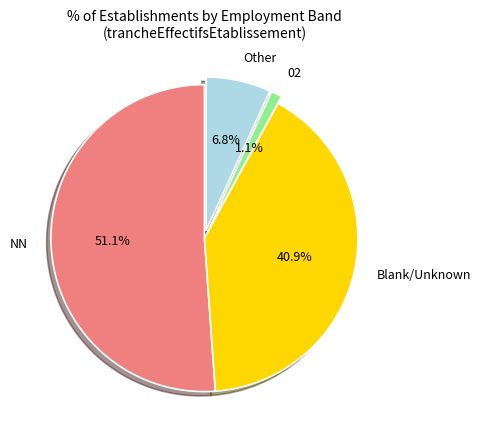

Rank the categories by value from lowest to highest.

02, Other, Blank/Unknown, NN